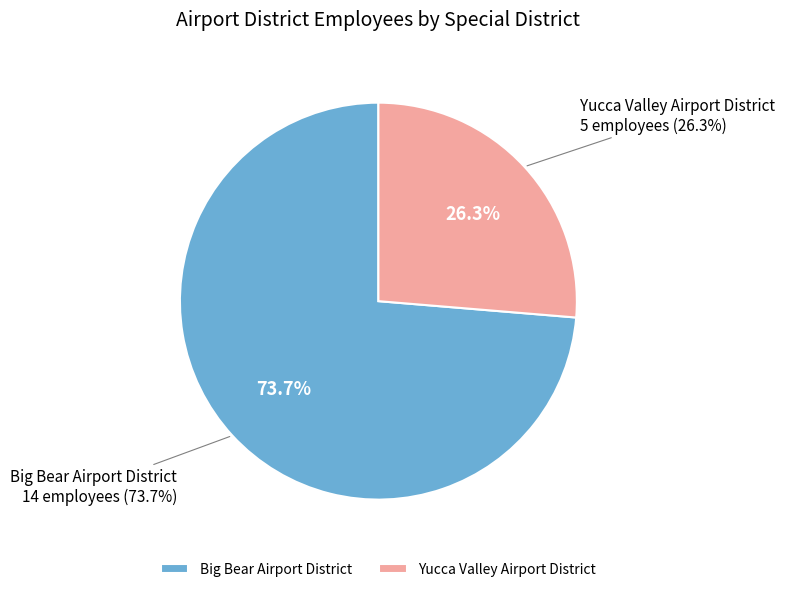

Combined, what portion of the pie is Big Bear Airport District and Yucca Valley Airport District?

100.0%